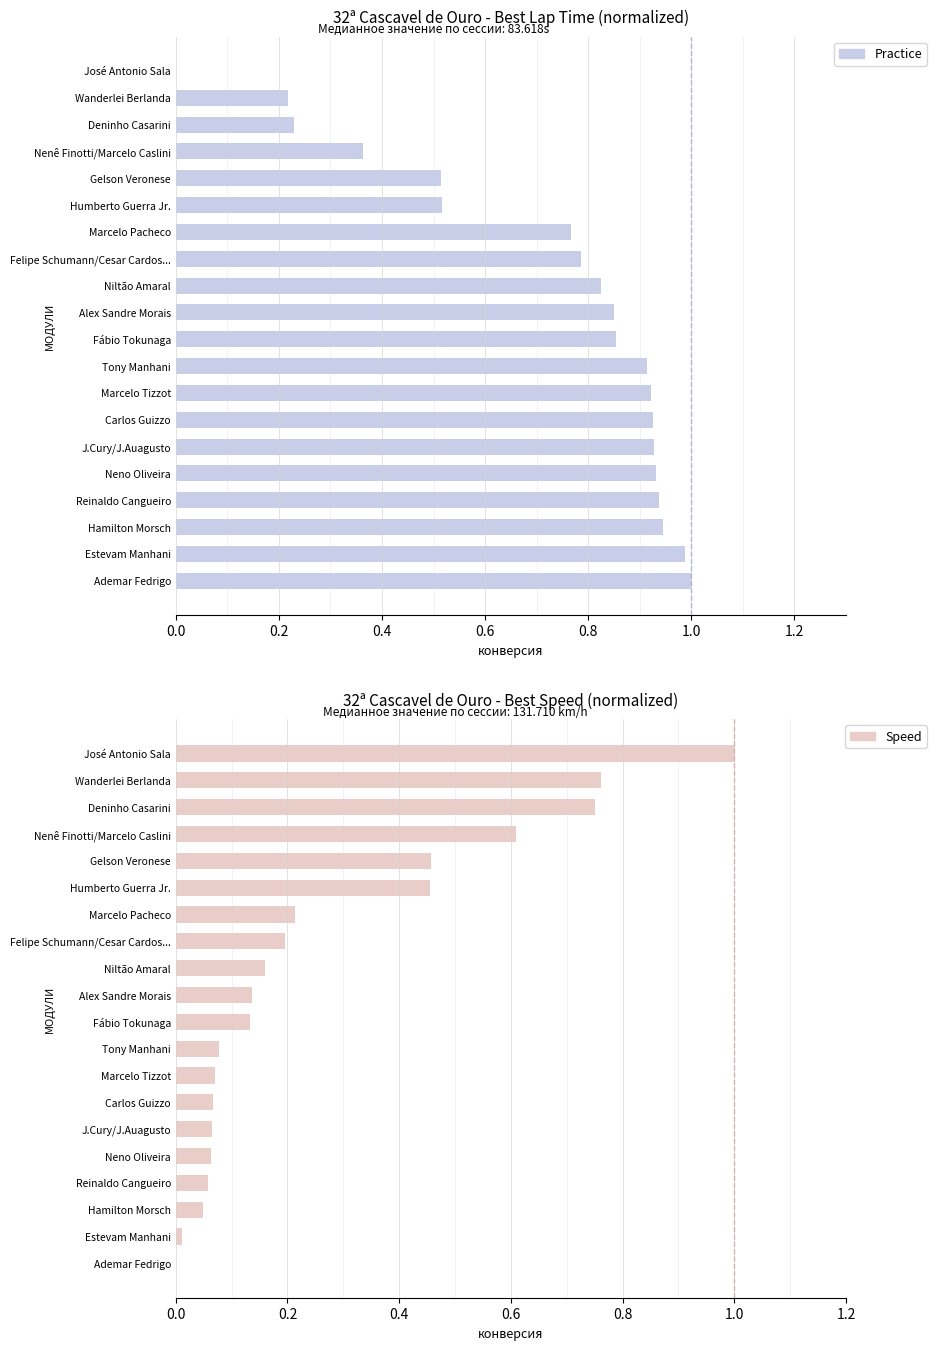

Is the value of Best Speed at Hamilton Morsch greater than the value of Best Lap Time at Marcelo Pacheco?

No